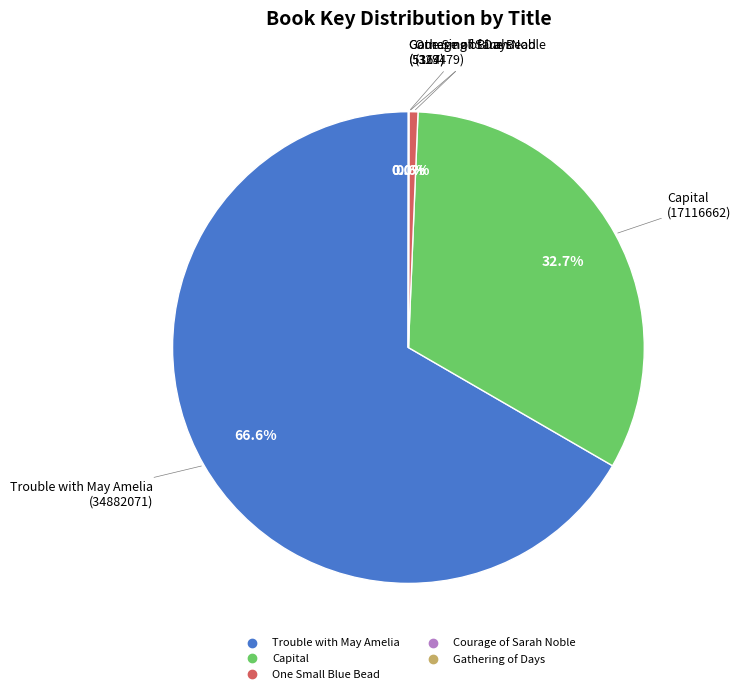

What is the largest slice in the pie chart?

Trouble with May Amelia